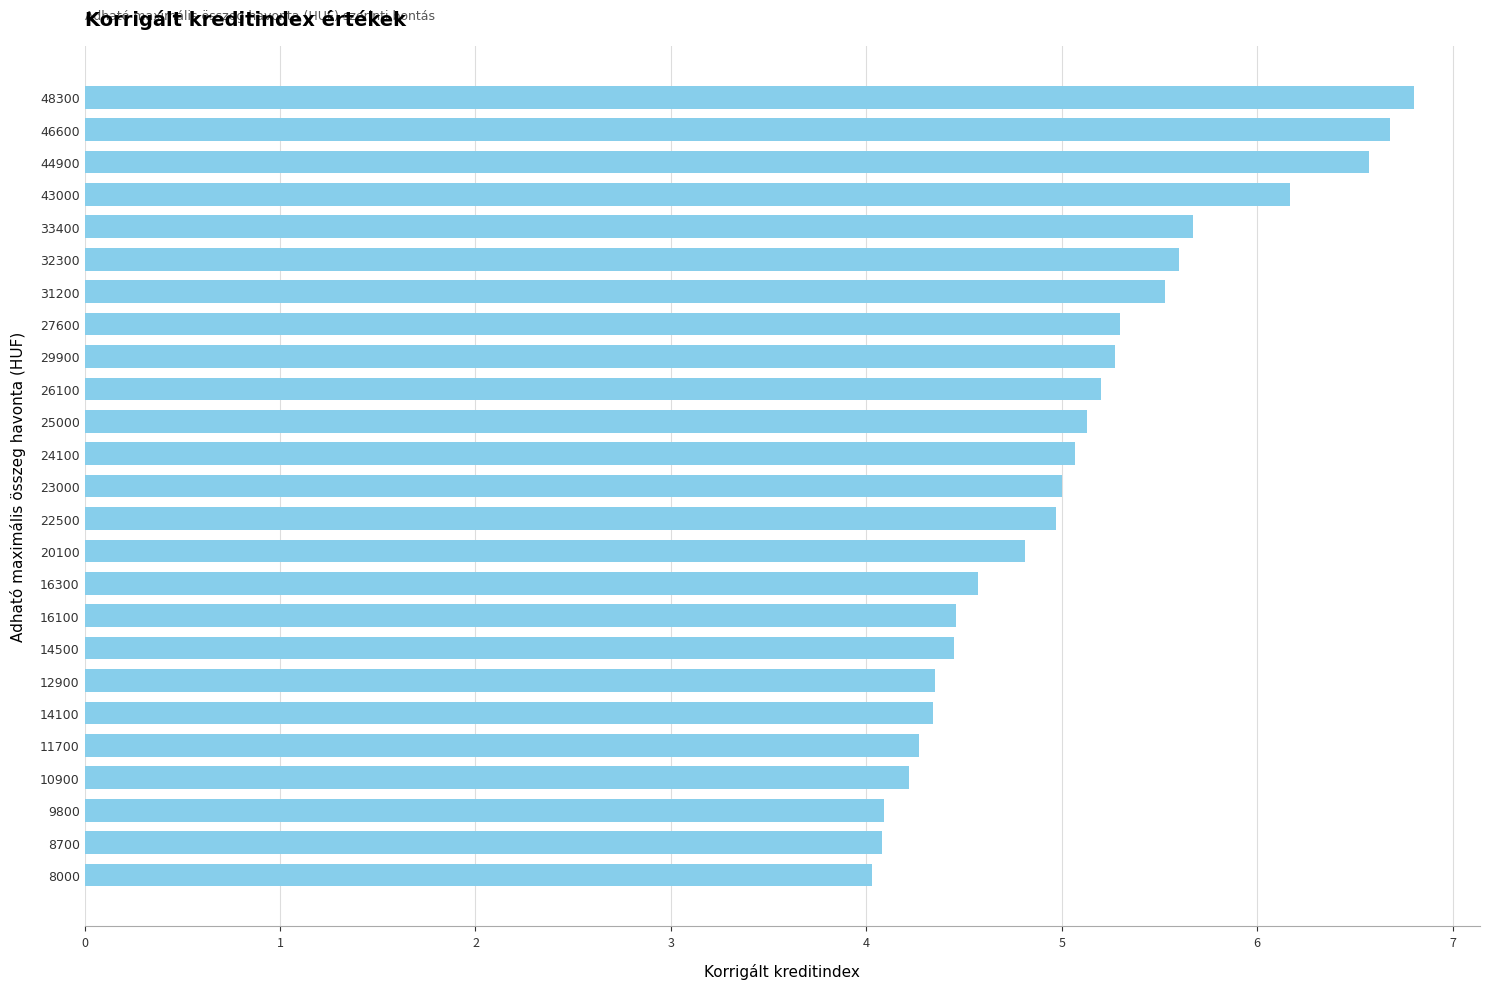

What is the smallest value displayed?

4.0